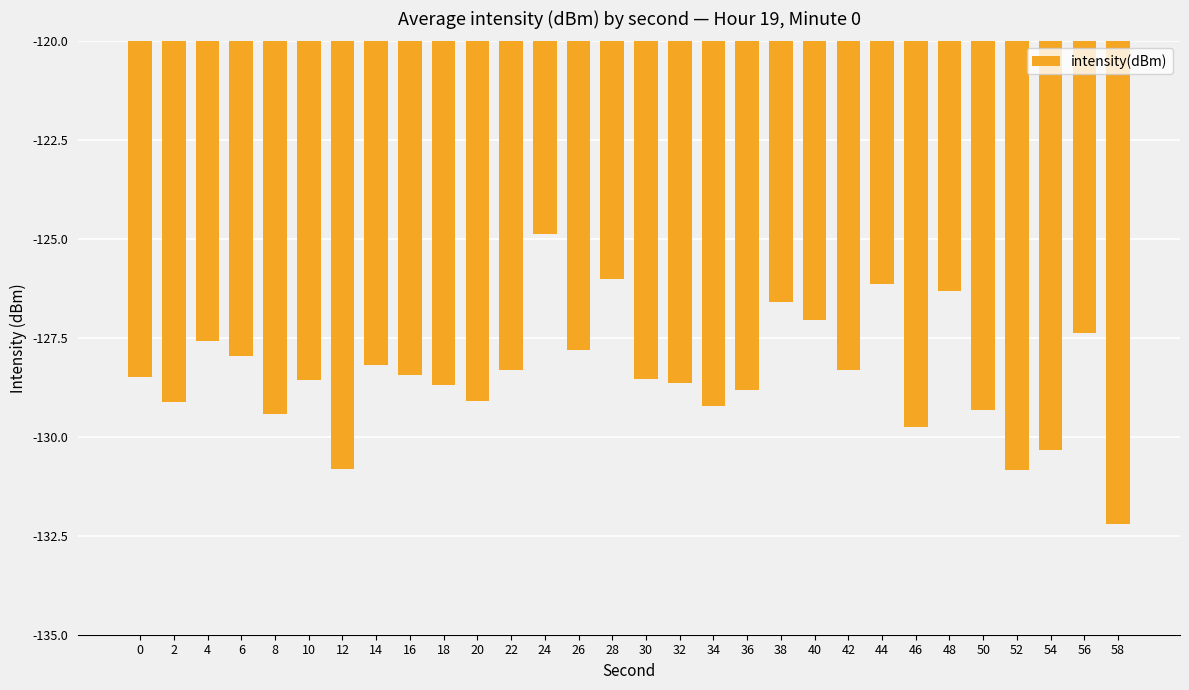

Between 54 and 52, which is larger?

54